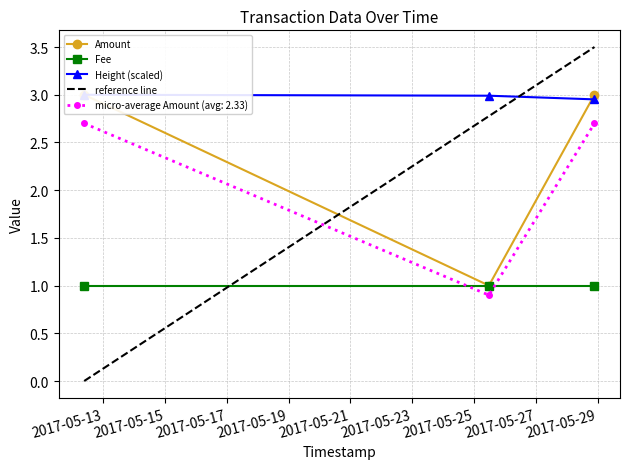

What is the lowest value of the Height (scaled) series?

3.0